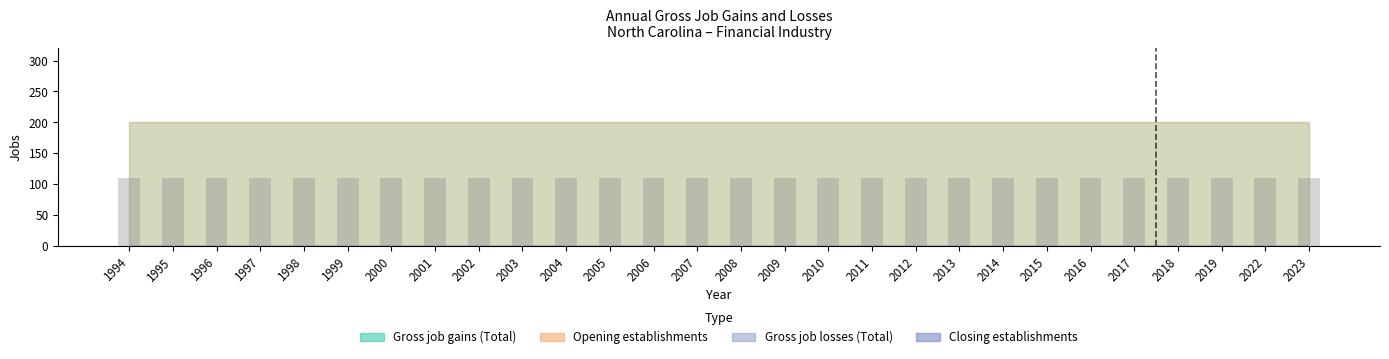

Which series has the largest total across all categories?

Gross job gains (Total)